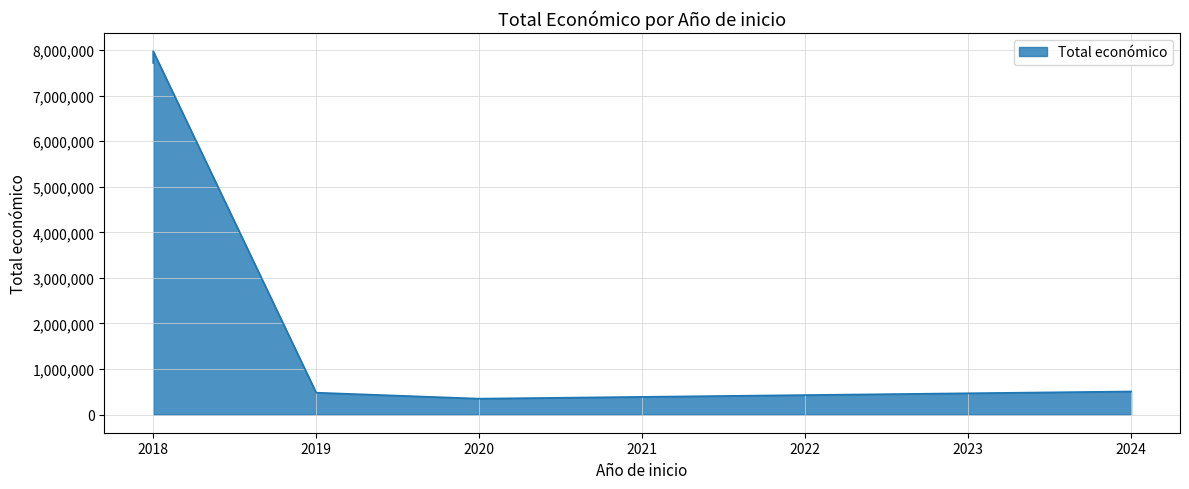

At which label does the data first exceed 506703?

2018